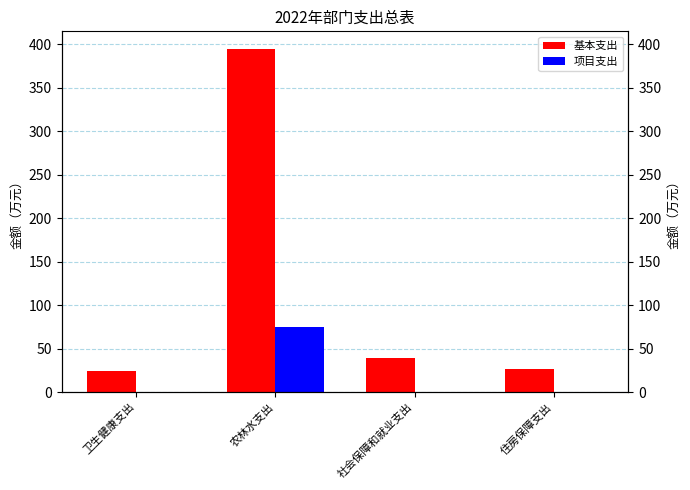

Which label corresponds to the largest value in the chart?

农林水支出